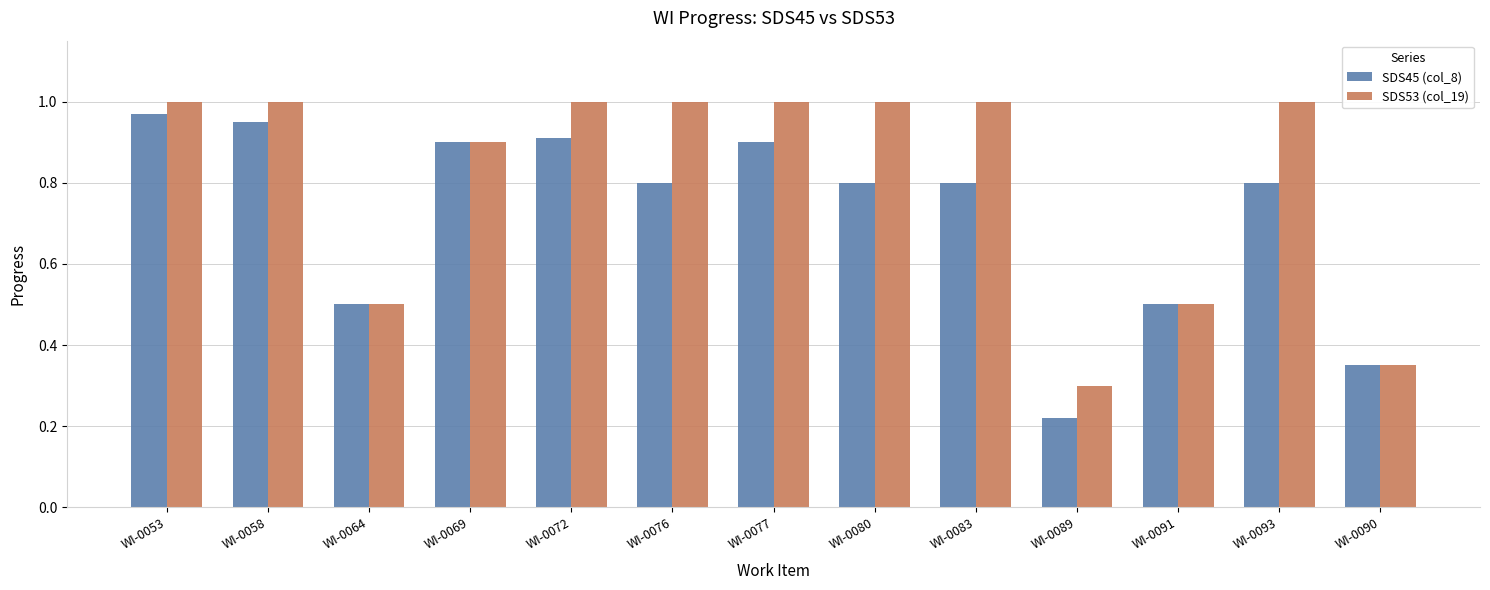

What are all the series names shown in the legend?

SDS45 (col_8), SDS53 (col_19)